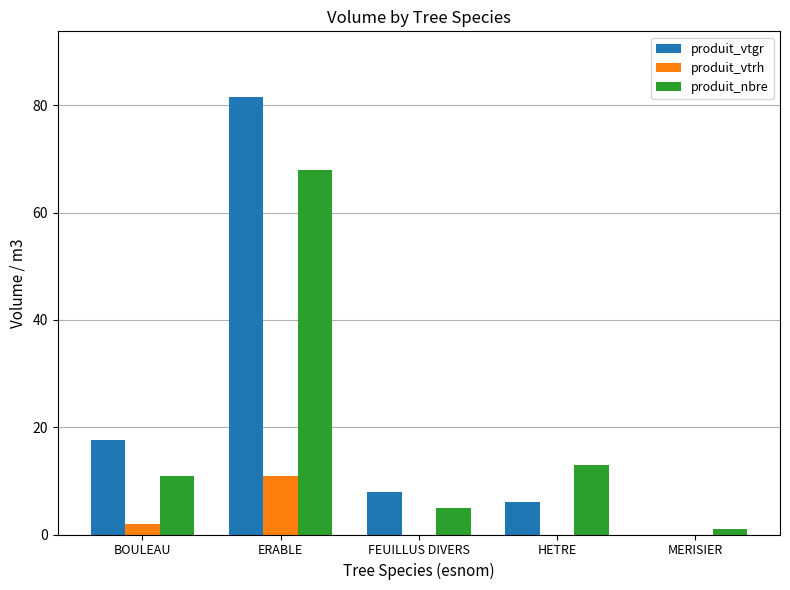

At which category is the sum across all series the highest?

ERABLE